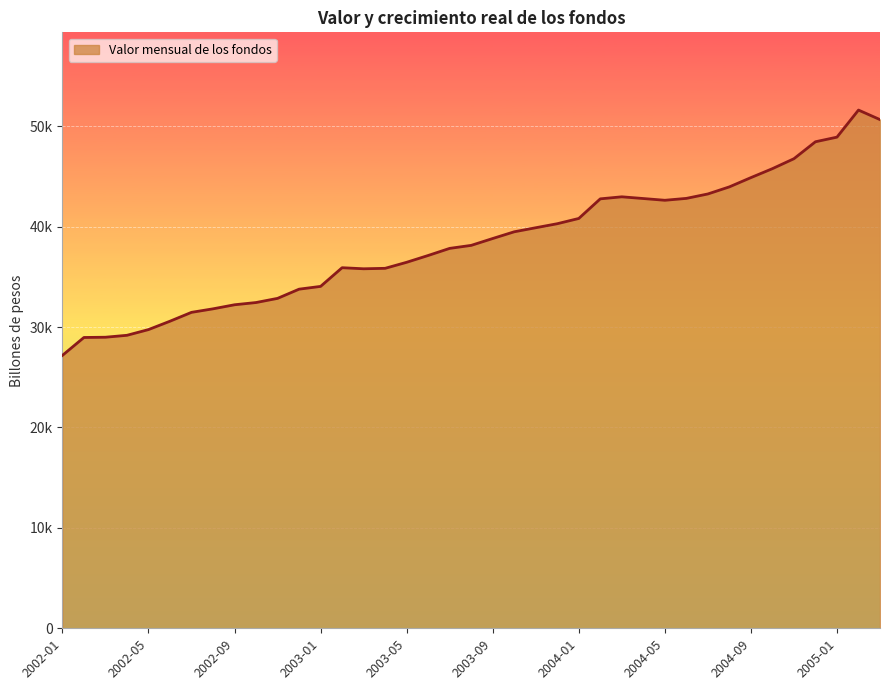

Rank the categories by value from highest to lowest.

2005-02, 2005-03, 2005-01, 2004-12, 2004-11, 2004-10, 2004-09, 2004-08, 2004-07, 2004-03, 2004-06, 2004-04, 2004-02, 2004-05, 2004-01, 2003-12, 2003-11, 2003-10, 2003-09, 2003-08, 2003-07, 2003-06, 2003-05, 2003-02, 2003-04, 2003-03, 2003-01, 2002-12, 2002-11, 2002-10, 2002-09, 2002-08, 2002-07, 2002-06, 2002-05, 2002-04, 2002-03, 2002-02, 2002-01